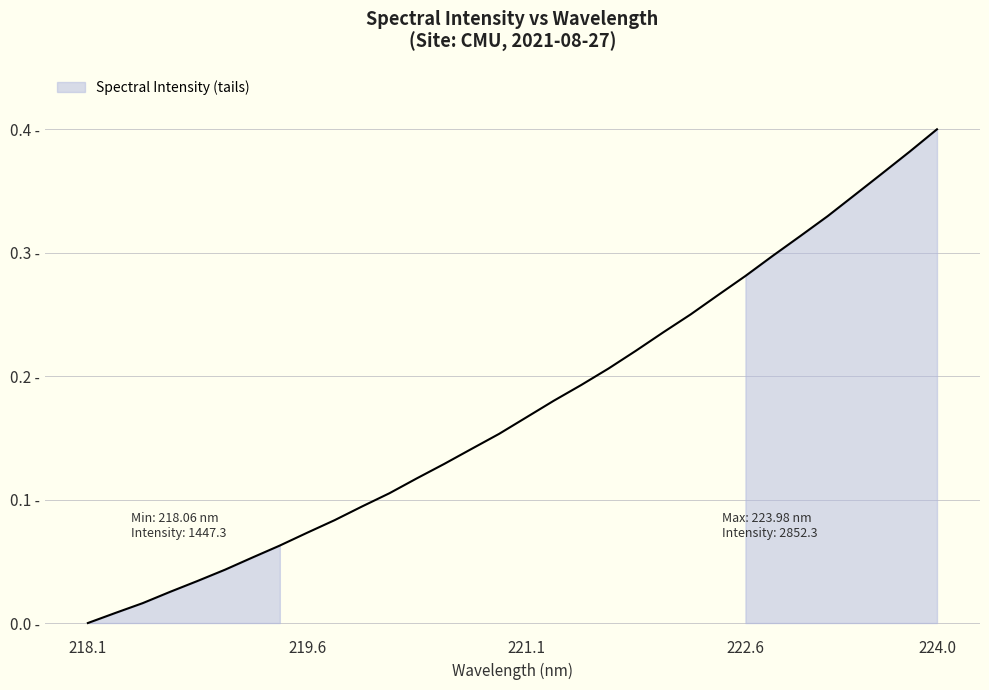

Does the chart display data point markers on the line(s)?

No